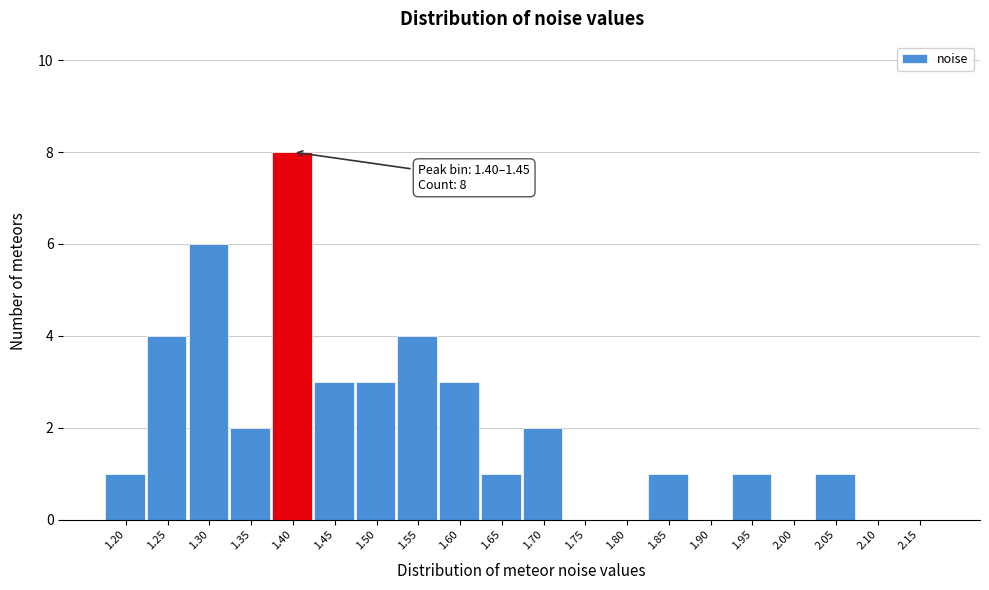

Reading right to left, extract all data points from this chart.

2.15=0	2.10=0	2.05=1	2.00=0	1.95=1	1.90=0	1.85=1	1.80=0	1.75=0	1.70=2	1.65=1	1.60=3	1.55=4	1.50=3	1.45=3	1.40=8	1.35=2	1.30=6	1.25=4	1.20=1